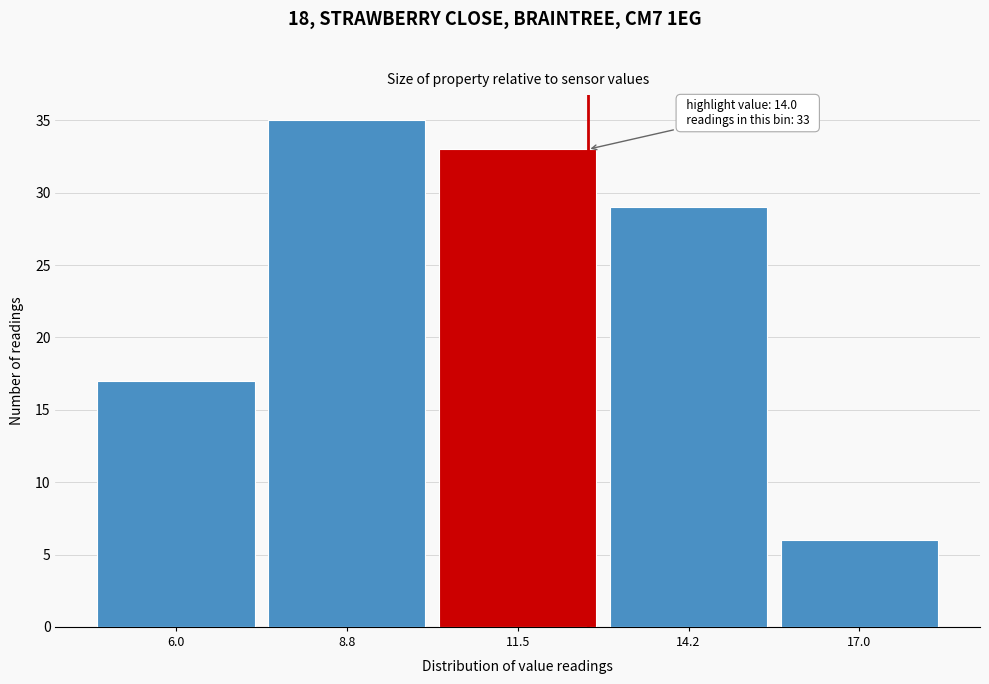

Reading left to right, extract all data points from this chart.

6.0=17	8.8=35	11.5=33	14.2=29	17.0=6